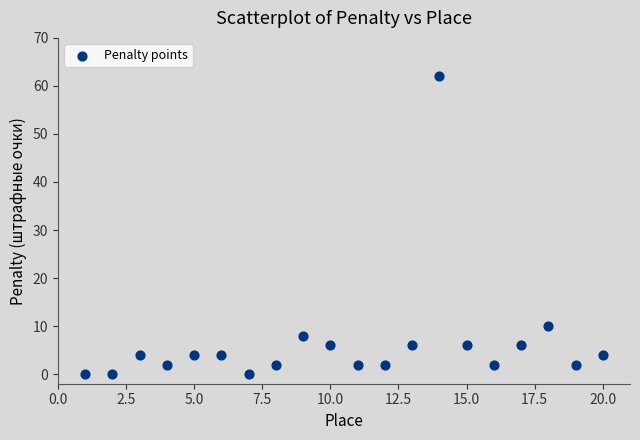

What is the range of X values (max minus min)?

19